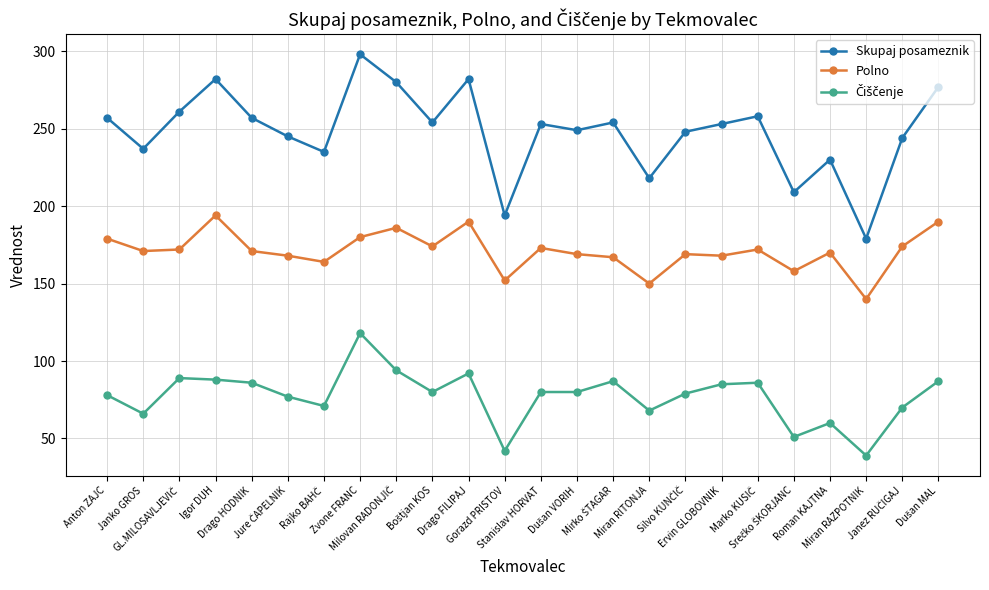

What is the value of the Skupaj posameznik point at the 21st from the left?

230